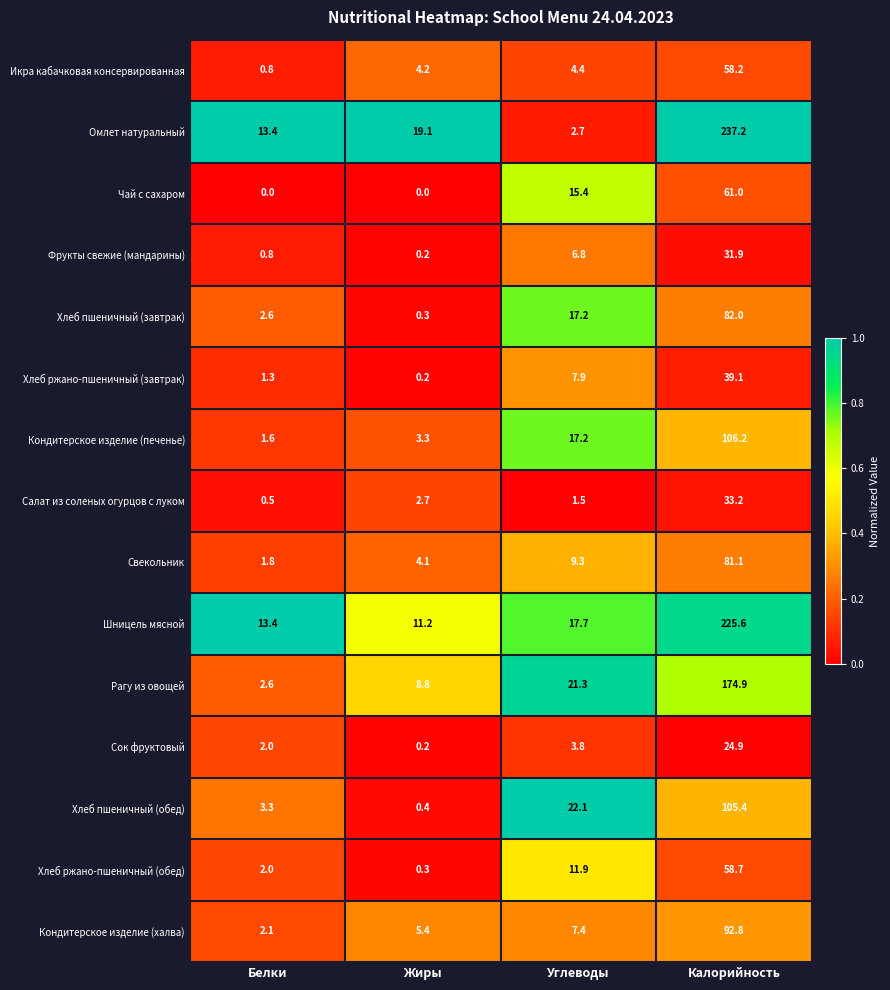

How many data points does each series have?

4